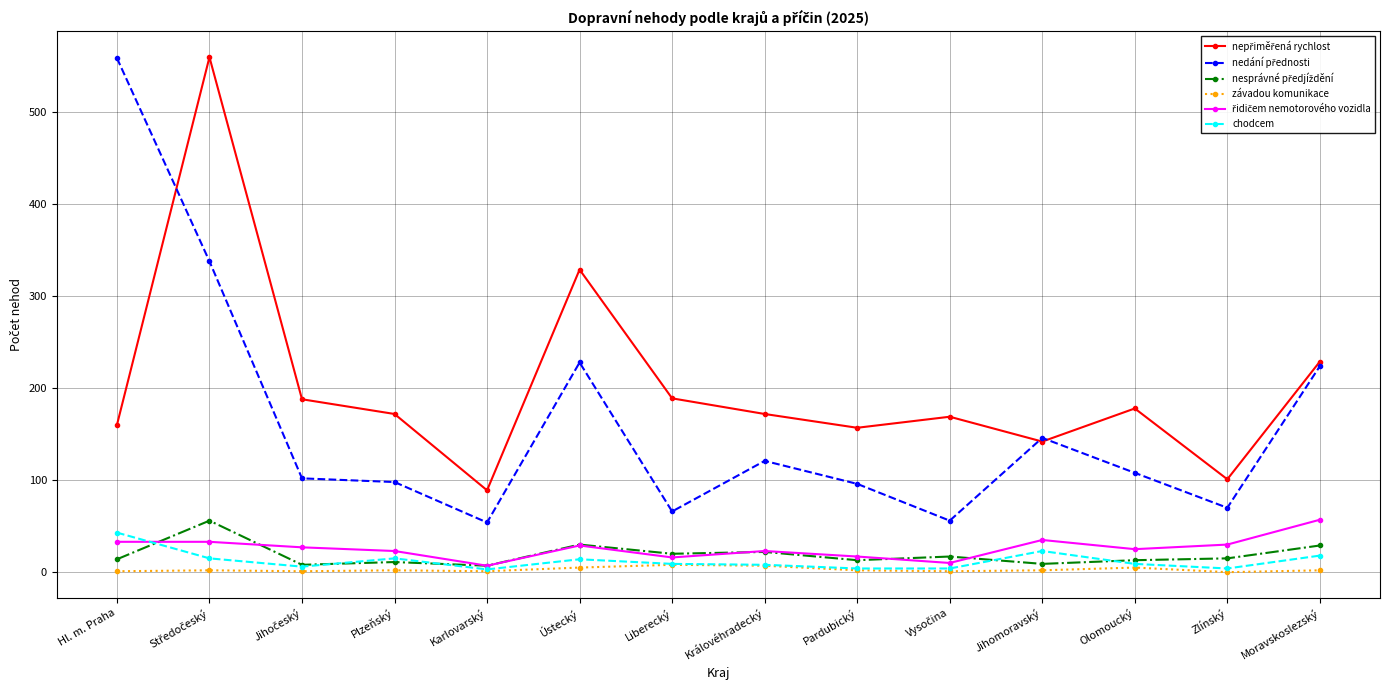

Which category has the highest value in the chodcem series?

Hl. m. Praha